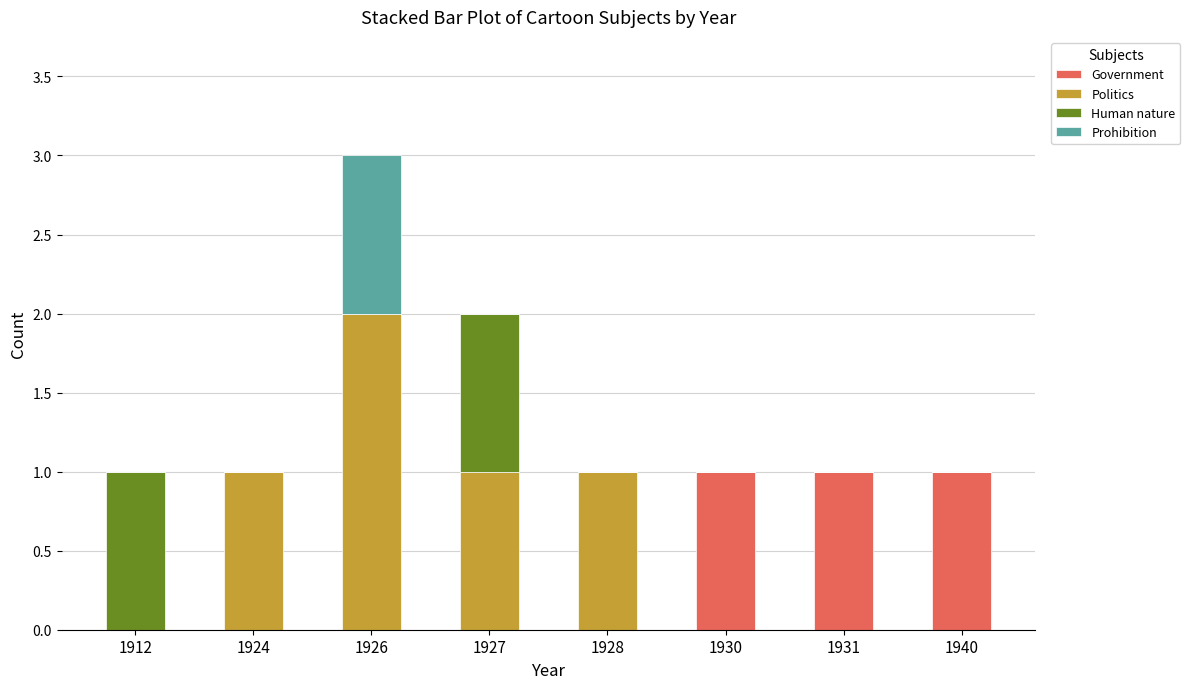

Is it true that Government equals 0 at 1924?

True